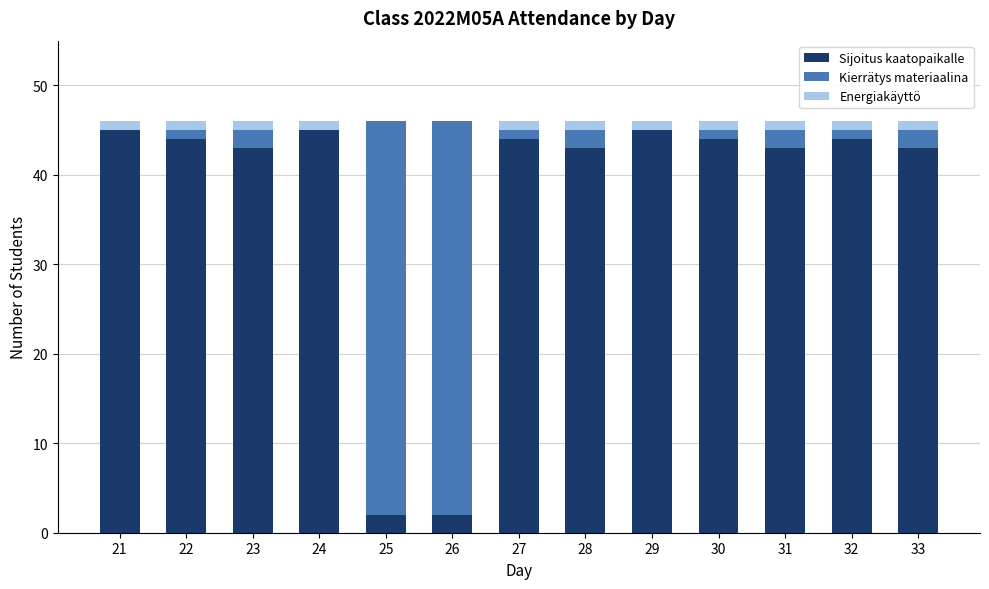

What is the maximum value for Sijoitus kaatopaikalle?

45